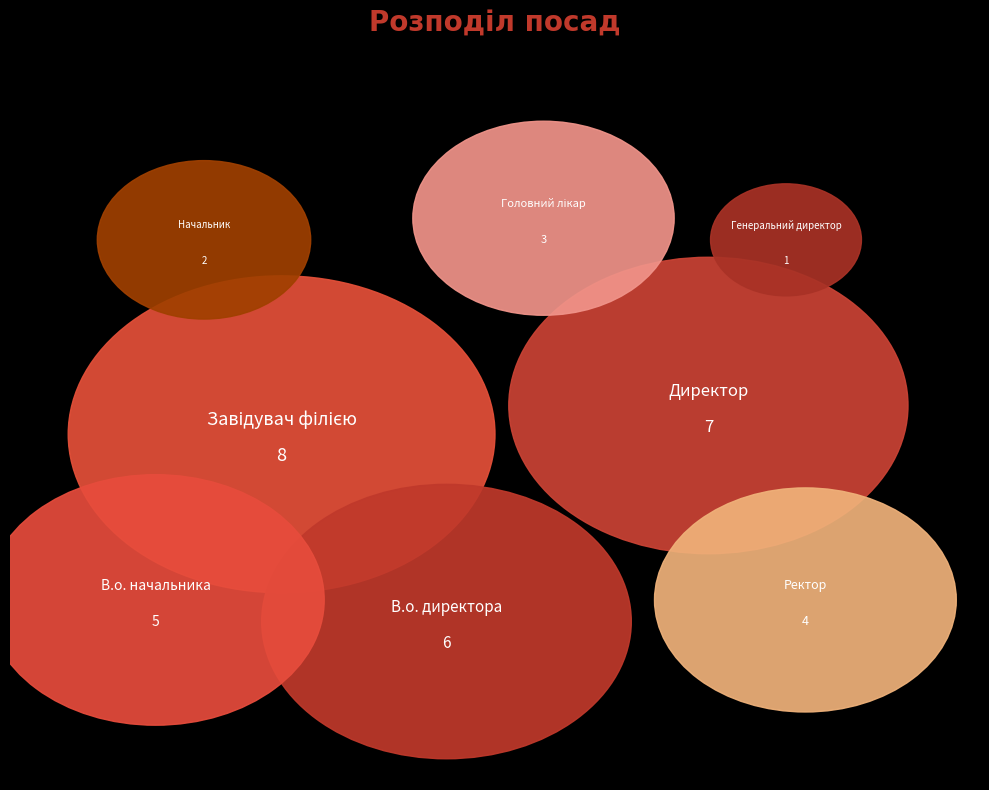

What is the smallest slice in the pie chart?

Генеральний директор